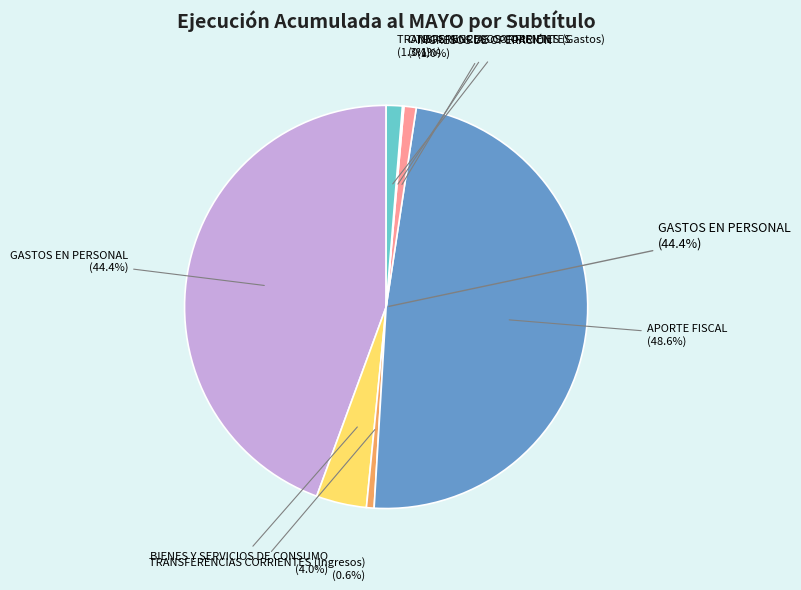

What percentage do BIENES Y SERVICIOS DE CONSUMO and APORTE FISCAL together represent?

52.6%